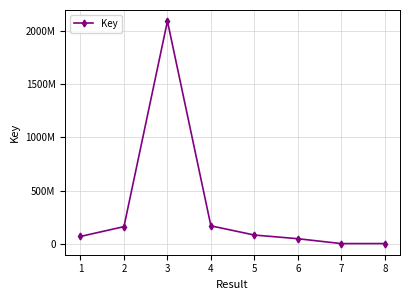

Does the chart have visible grid lines?

Yes